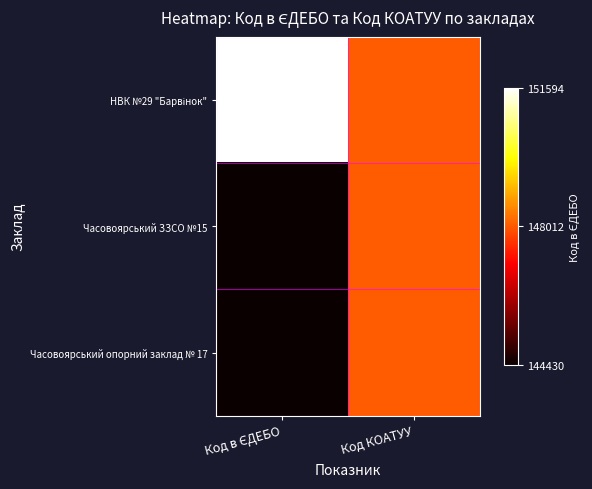

At which category does the chart reach its peak across all series?

Код в ЄДЕБО